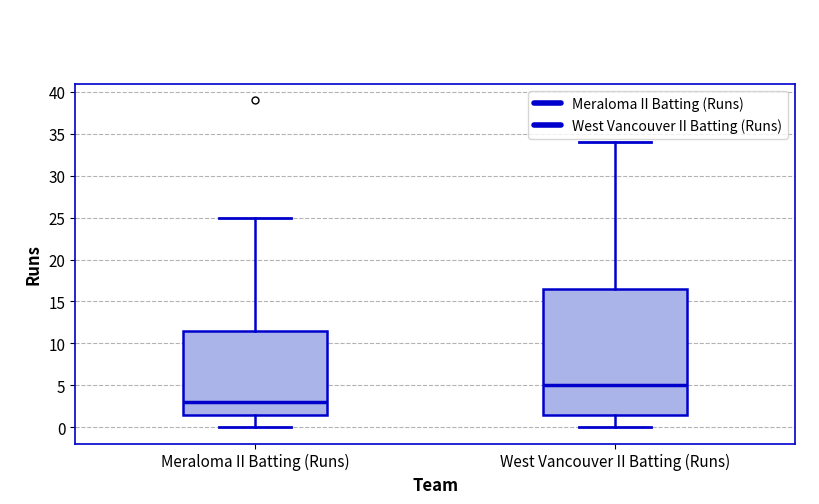

Comparing the boxes themselves (not the whiskers), which one is the tallest?

West Vancouver II Batting (Runs)